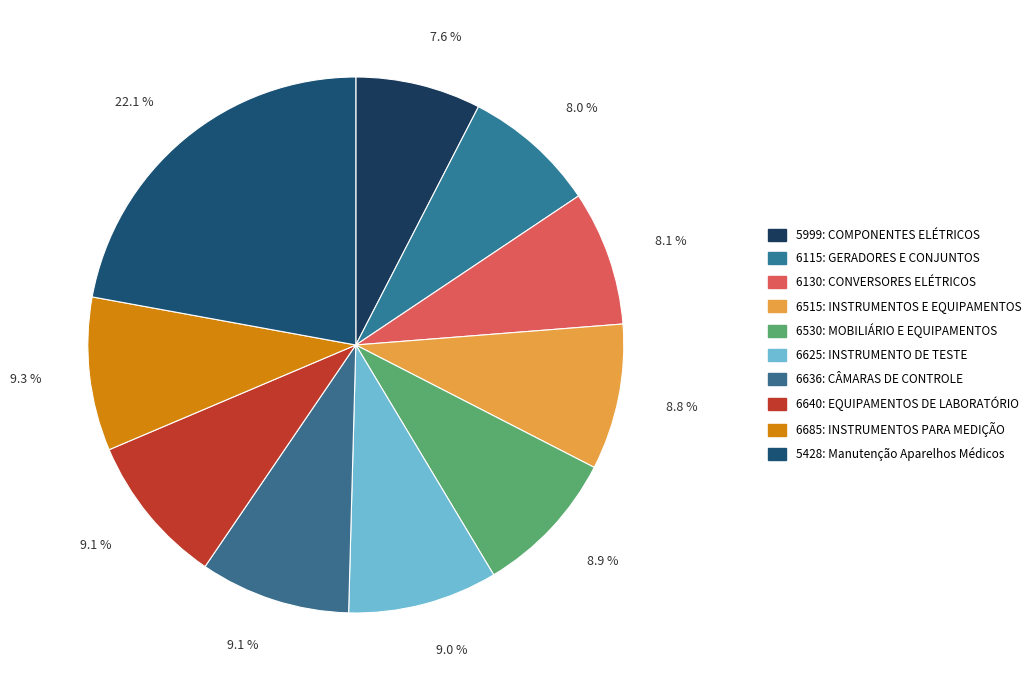

What is the largest slice in the pie chart?

5428: Manutenção Aparelhos Médicos